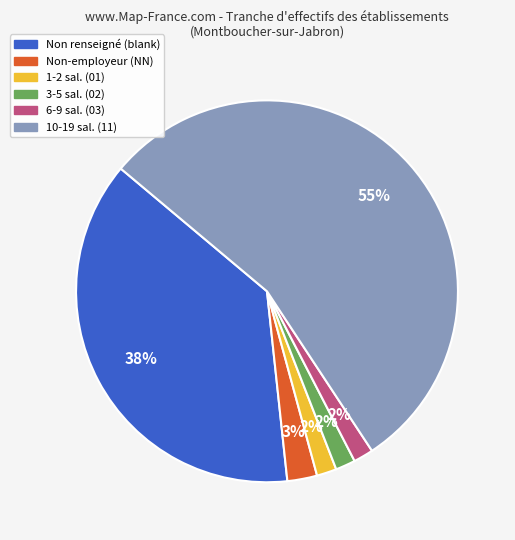

Does any single category account for the majority?

Yes